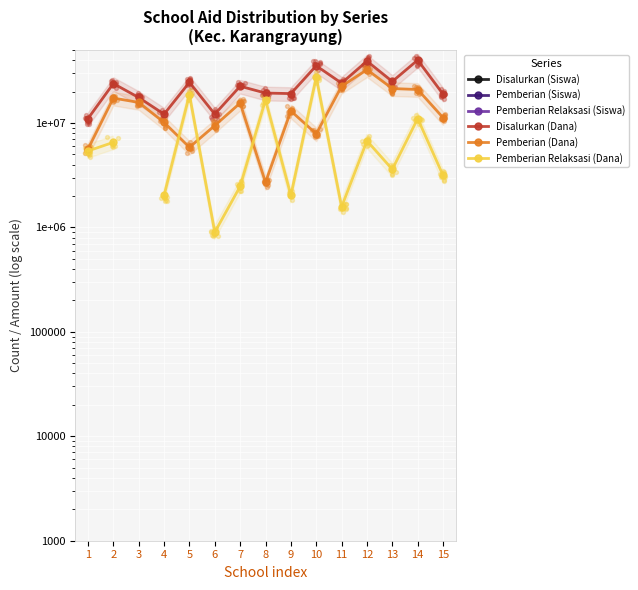

Which series has the largest total across all categories?

Disalurkan (Dana)